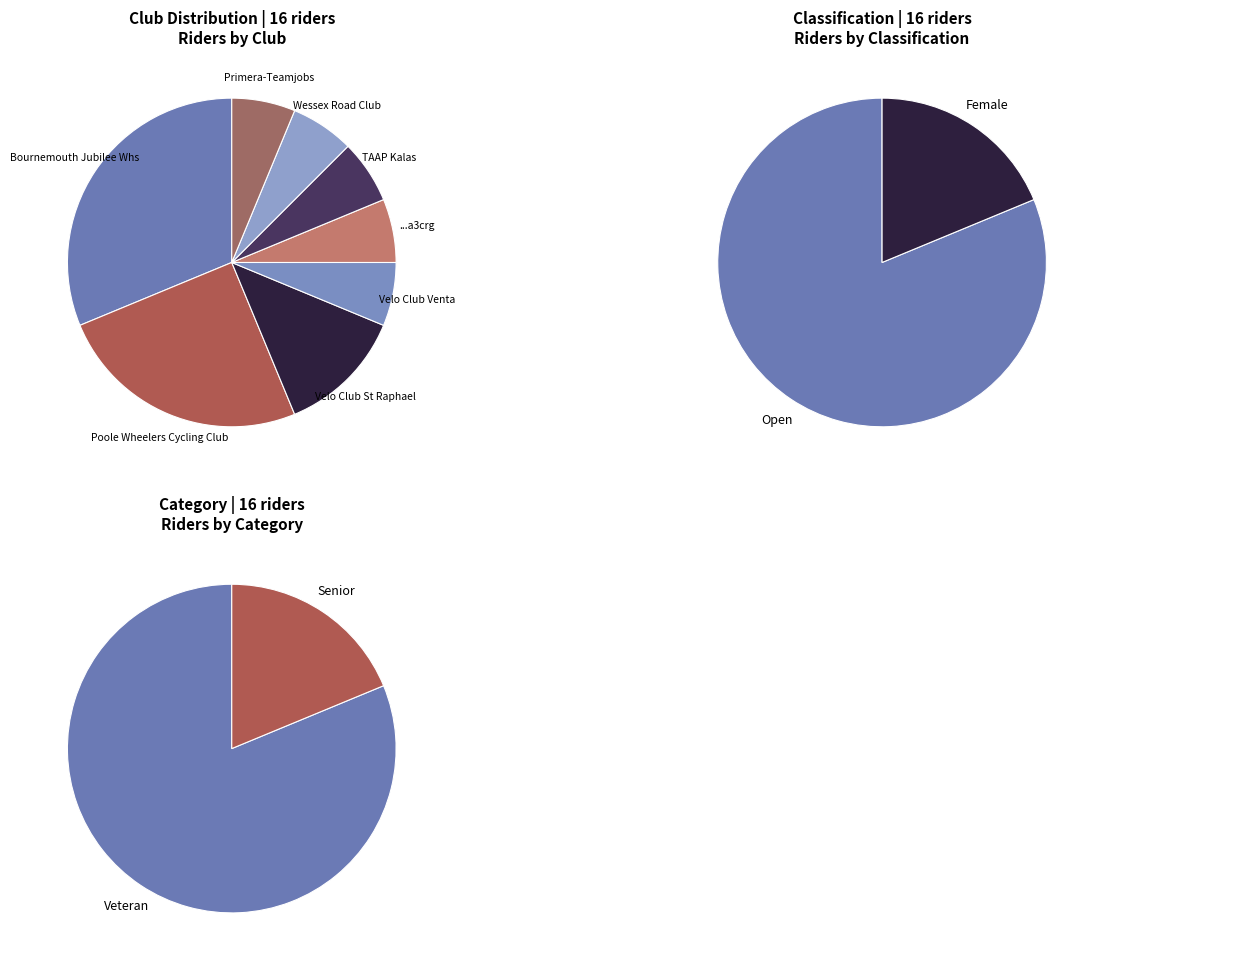

Approximately how many times larger is the value at ...a3crg compared to Velo Club Venta?

1.0